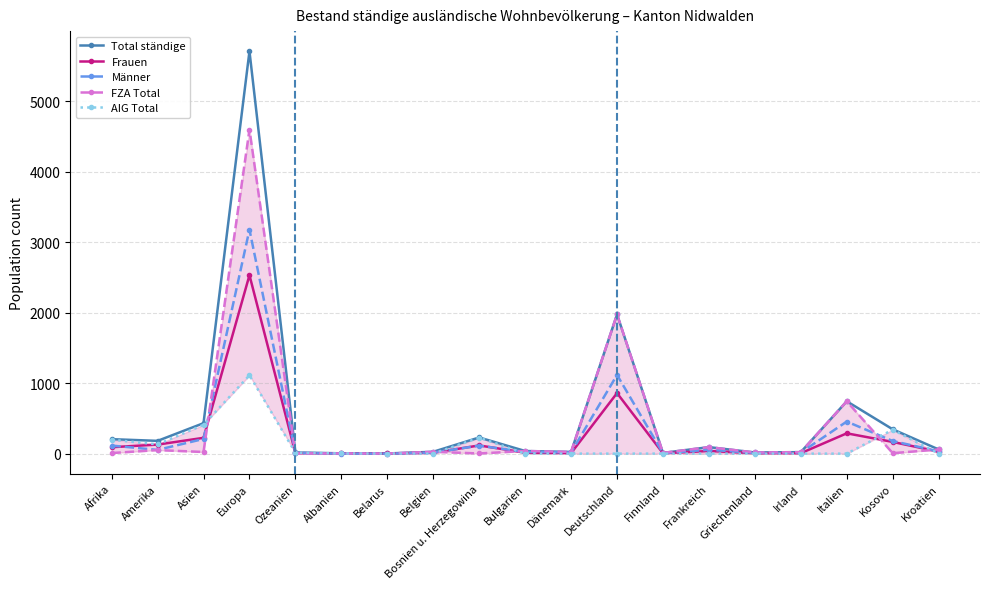

Where do FZA Total and AIG Total first cross each other?

Asien and Europa